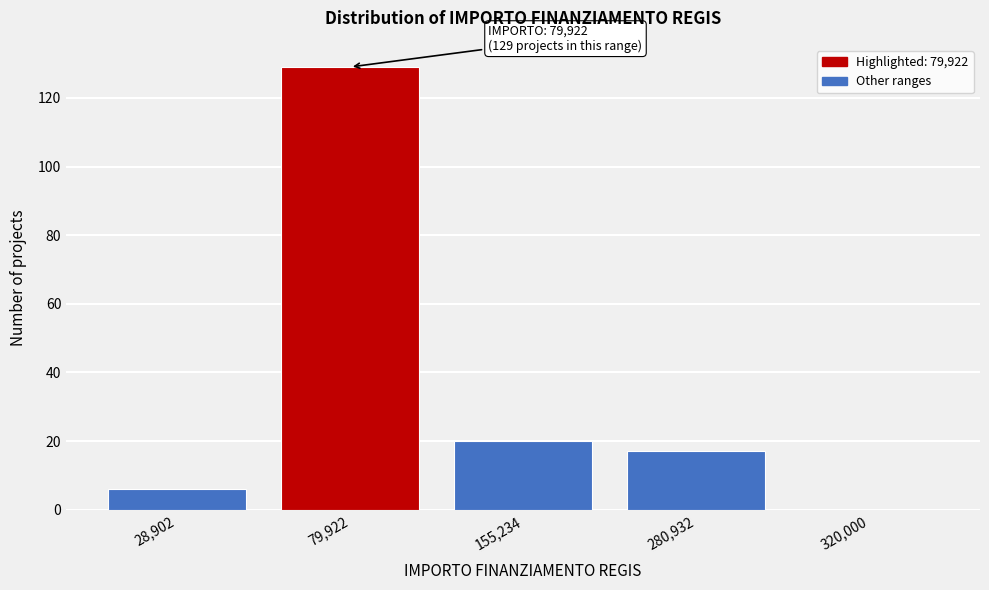

Reading left to right, what are all the values shown in this chart?

28,902=6	79,922=129	155,234=20	280,932=17	320,000=0